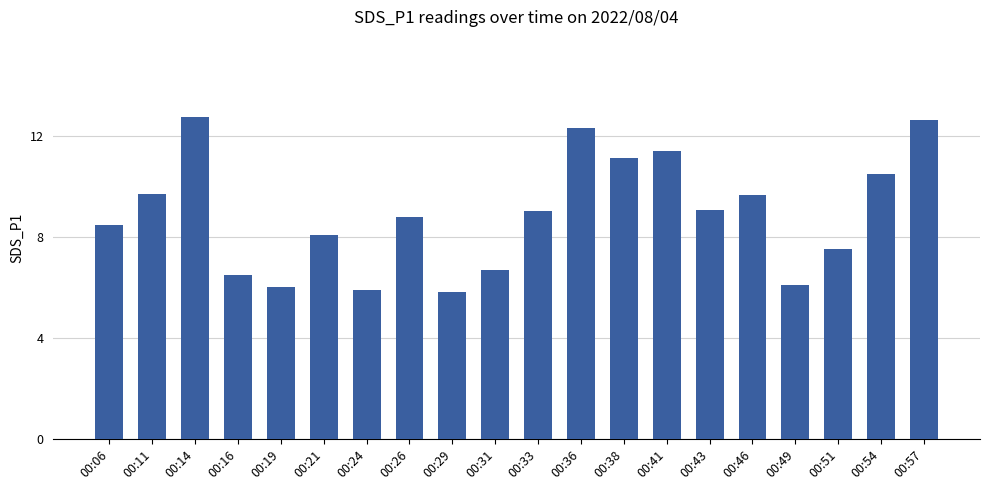

What is the sum of all values?

178.0